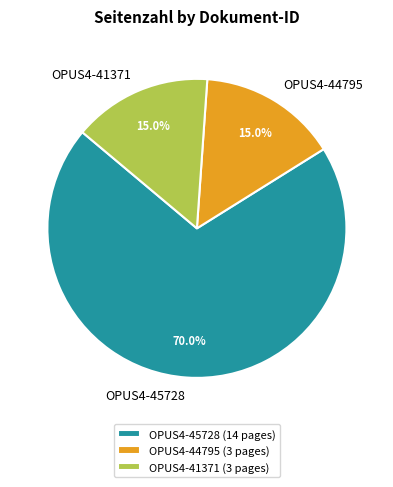

What percentage is the OPUS4-44795 slice, to the nearest percent?

15%